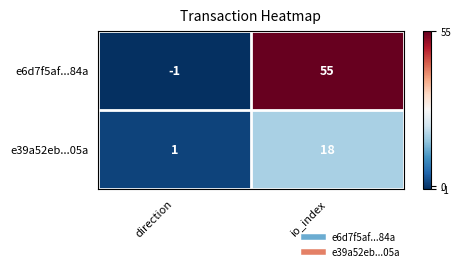

At how many categories does at least one series exceed 20?

1